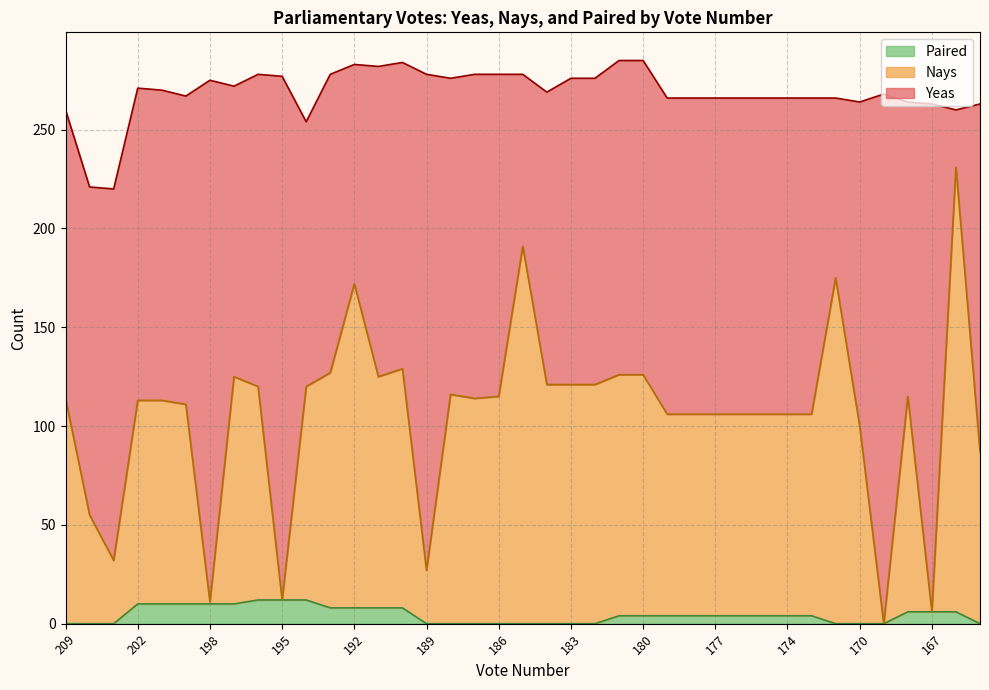

How many values in the Paired series exceed 4?

15